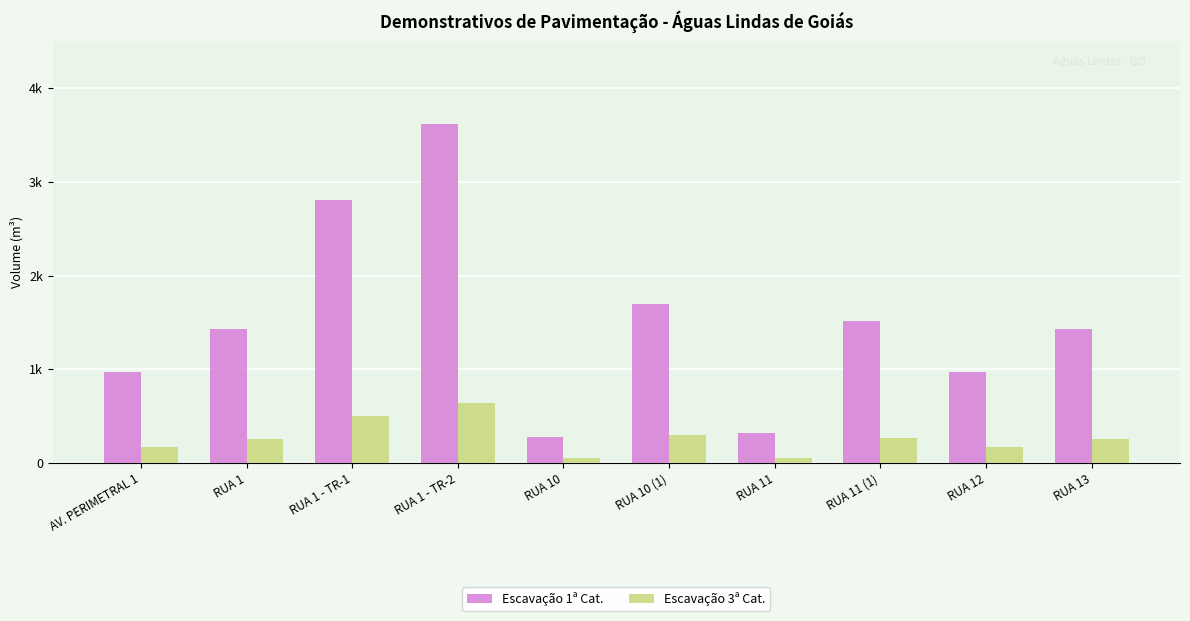

What are all the series names shown in the legend?

Escavação 1ª Cat., Escavação 3ª Cat.